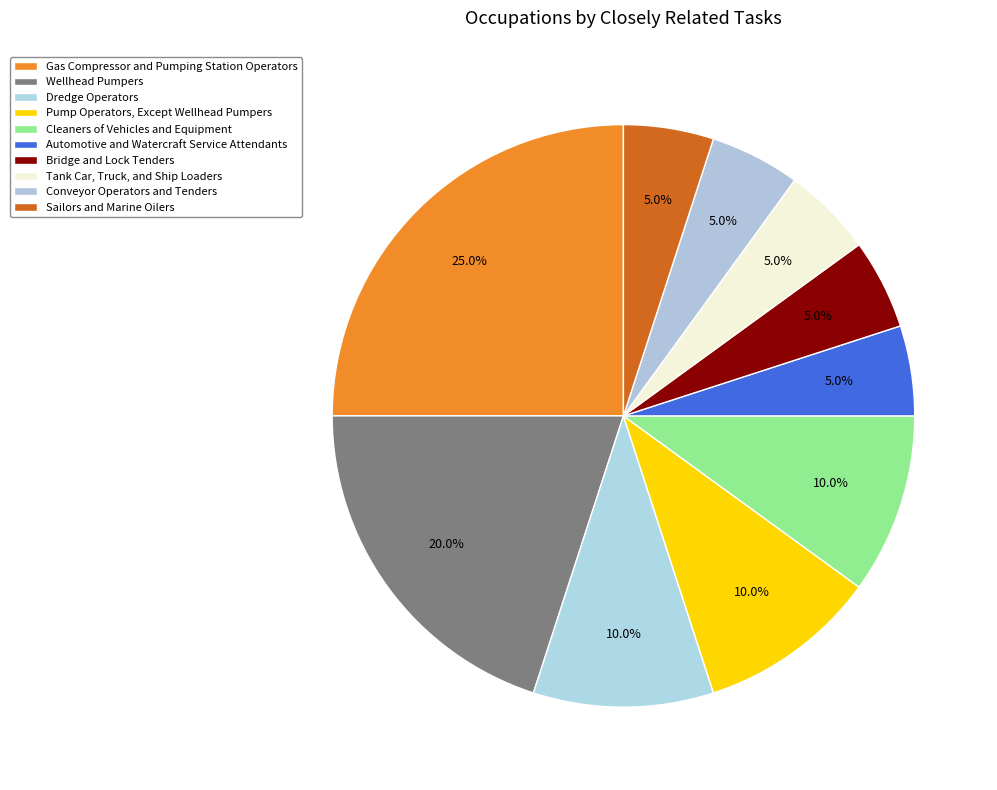

To the nearest percent, what is the difference between the largest and smallest slice percentages?

20%